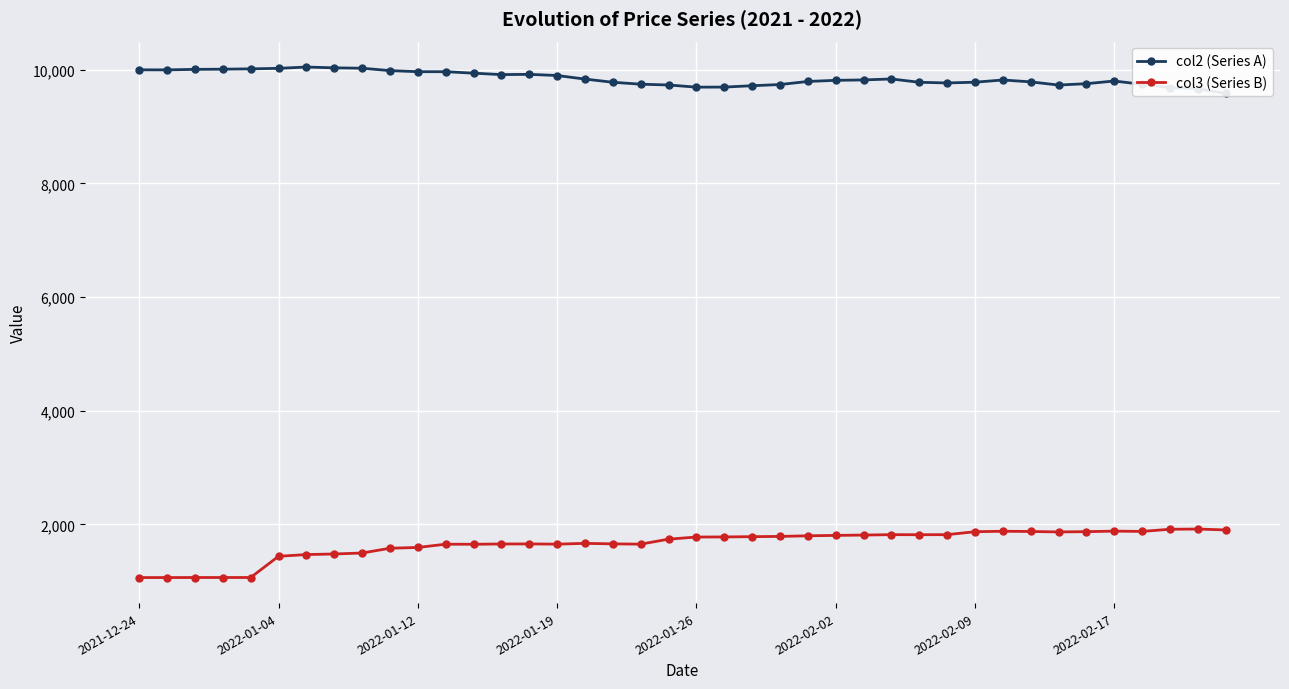

What is the sum of all col3 (Series B) values?

66214